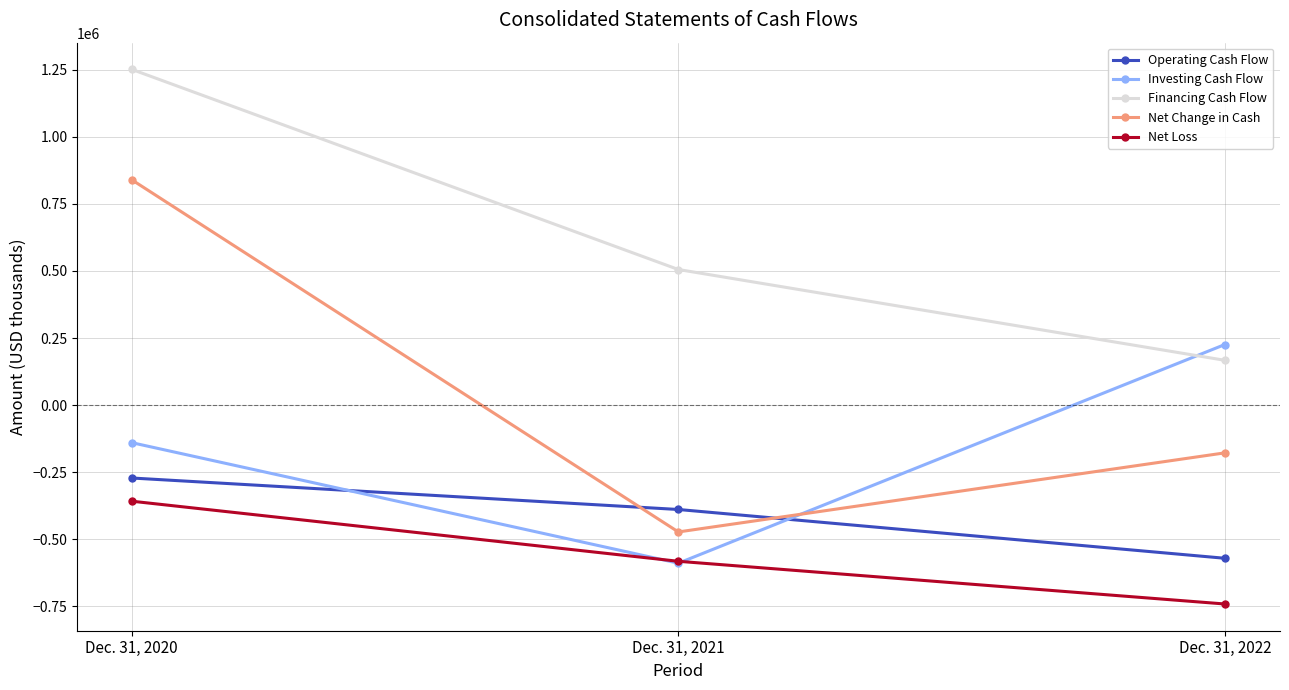

Reading right to left, extract all data points from this chart.

Operating Cash Flow: Dec. 31, 2022=-570570	Dec. 31, 2021=-388800	Dec. 31, 2020=-271531
Investing Cash Flow: Dec. 31, 2022=225803	Dec. 31, 2021=-588901	Dec. 31, 2020=-139857
Financing Cash Flow: Dec. 31, 2022=166944	Dec. 31, 2021=505222	Dec. 31, 2020=1250714
Net Change in Cash: Dec. 31, 2022=-177823	Dec. 31, 2021=-472479	Dec. 31, 2020=839326
Net Loss: Dec. 31, 2022=-740867	Dec. 31, 2021=-581784	Dec. 31, 2020=-357937